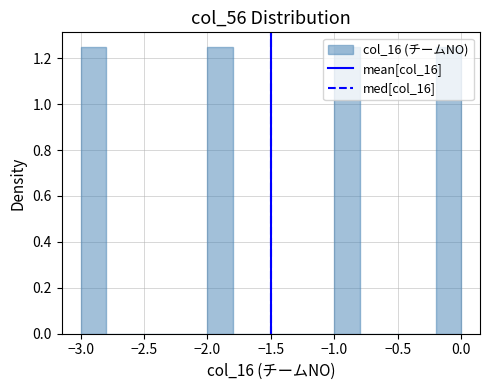

Reading left to right, transcribe this chart: for each bar, give the range it covers on the x-axis and its height. The values are not printed on the chart, so give them approximately, as read against the axis.

-3.0 to -2.8: 1.26
-2.8 to -2.6: 0
-2.6 to -2.4: 0
-2.4 to -2.2: 0
-2.2 to -2.0: 0
-2.0 to -1.8: 1.26
-1.8 to -1.6: 0
-1.6 to -1.4: 0
-1.4 to -1.2: 0
-1.2 to -1.0: 0
-1.0 to -0.8: 1.26
-0.8 to -0.6: 0
-0.6 to -0.4: 0
-0.4 to -0.2: 0
-0.2 to 0.0: 1.26